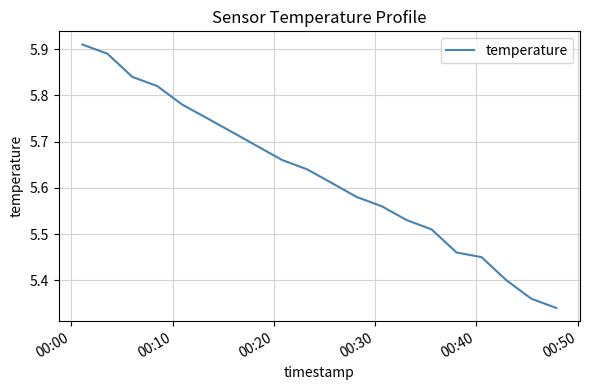

How many lines are shown in the chart?

1